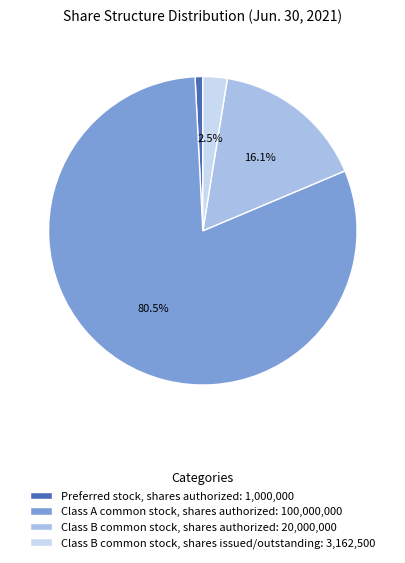

Count the number of slices in the pie.

4